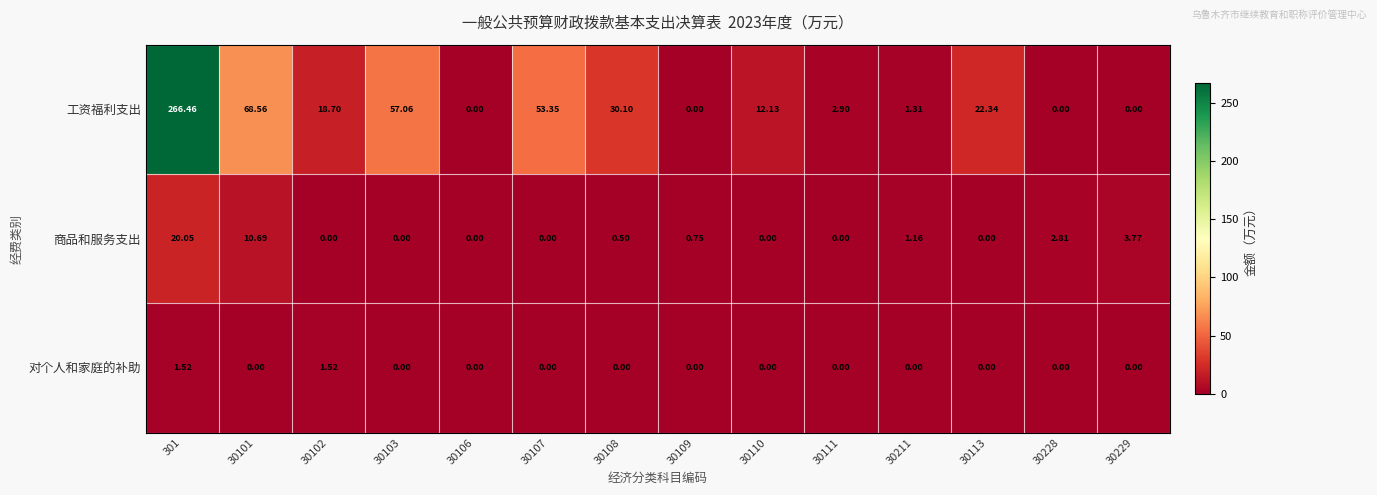

List the series in order of their peak value, highest first.

工资福利支出, 商品和服务支出, 对个人和家庭的补助